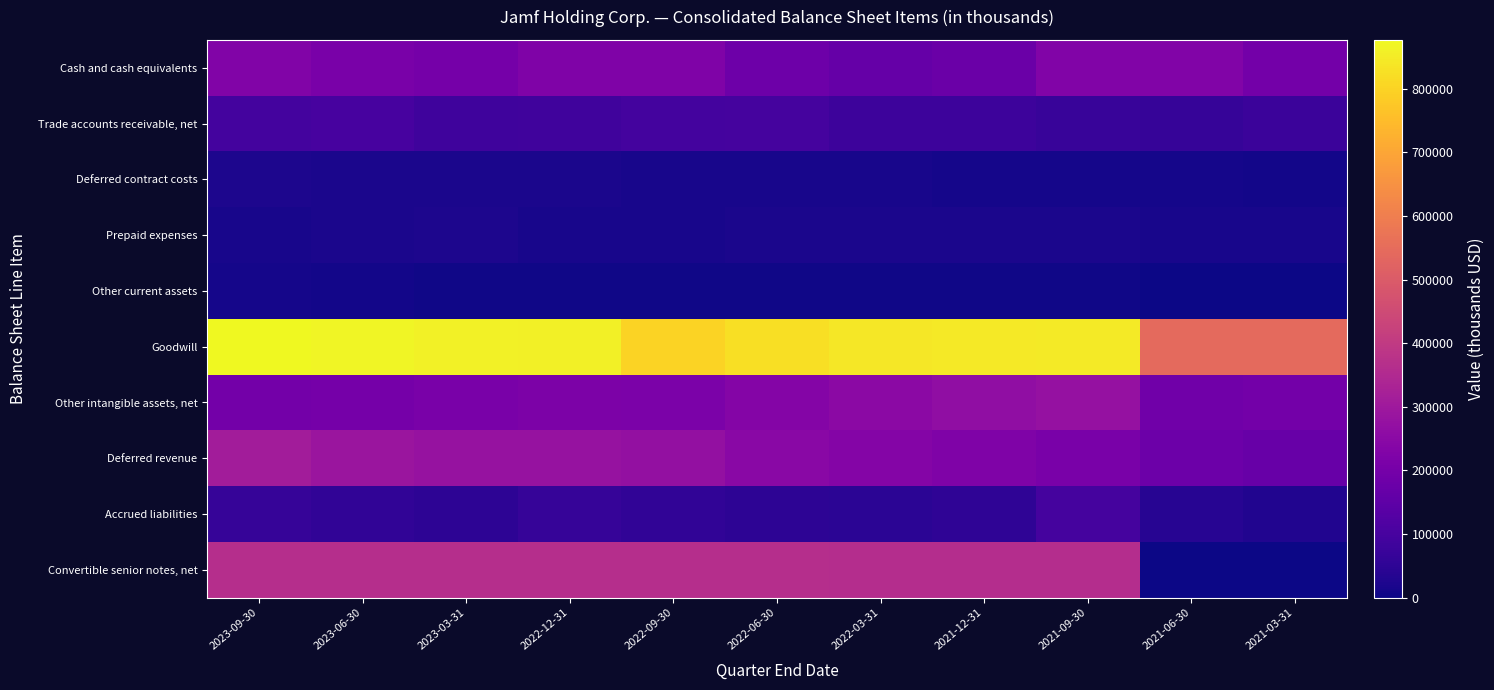

Reading left to right, extract all data points from this chart.

Cash and cash equivalents: 2023-09-30=227619	2023-06-30=211471	2023-03-31=200340	2022-12-31=224338	2022-09-30=225480	2022-06-30=182349	2022-03-31=164595	2021-12-31=177150	2021-09-30=227148	2021-06-30=226485	2021-03-31=196190
Trade accounts receivable, net: 2023-09-30=95361	2023-06-30=100184	2023-03-31=84392	2022-12-31=88163	2022-09-30=92882	2022-06-30=96450	2022-03-31=81121	2021-12-31=79143	2021-09-30=69486	2021-06-30=66667	2021-03-31=75882
Deferred contract costs: 2023-09-30=21693	2023-06-30=20386	2023-03-31=18780	2022-12-31=17652	2022-09-30=16472	2022-06-30=15460	2022-03-31=14142	2021-12-31=12904	2021-09-30=11673	2021-06-30=10480	2021-03-31=9213
Prepaid expenses: 2023-09-30=15938	2023-06-30=18092	2023-03-31=22903	2022-12-31=14331	2022-09-30=16186	2022-06-30=17513	2022-03-31=19616	2021-12-31=17581	2021-09-30=18677	2021-06-30=14432	2021-03-31=15009
Other current assets: 2023-09-30=10733	2023-06-30=8078	2023-03-31=6535	2022-12-31=6097	2022-09-30=6224	2022-06-30=4953	2022-03-31=4318	2021-12-31=4212	2021-09-30=3592	2021-06-30=2687	2021-03-31=2325
Goodwill: 2023-09-30=876822	2023-06-30=867909	2023-03-31=862747	2022-12-31=856925	2022-09-30=800524	2022-06-30=823671	2022-03-31=841984	2021-12-31=845734	2021-09-30=846057	2021-06-30=541850	2021-03-31=541850
Other intangible assets, net: 2023-09-30=196514	2023-06-30=200128	2023-03-31=209509	2022-12-31=218744	2022-09-30=215064	2022-06-30=233557	2022-03-31=251072	2021-12-31=264593	2021-09-30=276750	2021-06-30=189021	2021-03-31=197504
Deferred revenue: 2023-09-30=311138	2023-06-30=290663	2023-03-31=278407	2022-12-31=278038	2022-09-30=271721	2022-06-30=249374	2022-03-31=234389	2021-12-31=223031	2021-09-30=211029	2021-06-30=180707	2021-03-31=167868
Accrued liabilities: 2023-09-30=68088	2023-06-30=56902	2023-03-31=48993	2022-12-31=67051	2022-09-30=57351	2022-06-30=50761	2022-03-31=45558	2021-12-31=54022	2021-09-30=98598	2021-06-30=38263	2021-03-31=28131
Convertible senior notes, net: 2023-09-30=366374	2023-06-30=365750	2023-03-31=365127	2022-12-31=364505	2022-09-30=363885	2022-06-30=363265	2022-03-31=362648	2021-12-31=362031	2021-09-30=361474	2021-06-30=0	2021-03-31=0